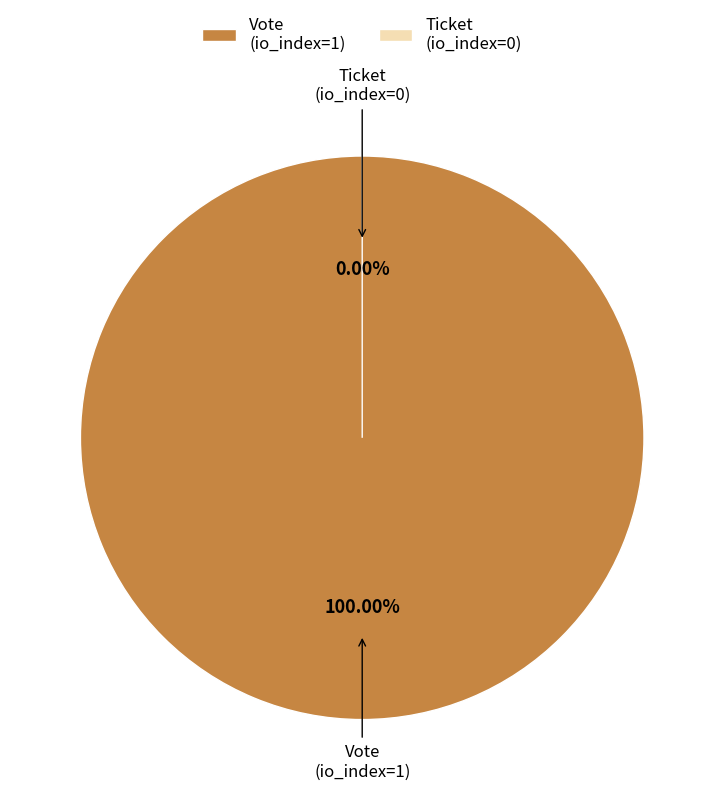

To the nearest percent, what is the combined percentage of Vote (io_index=1) and Ticket (io_index=0)?

100%